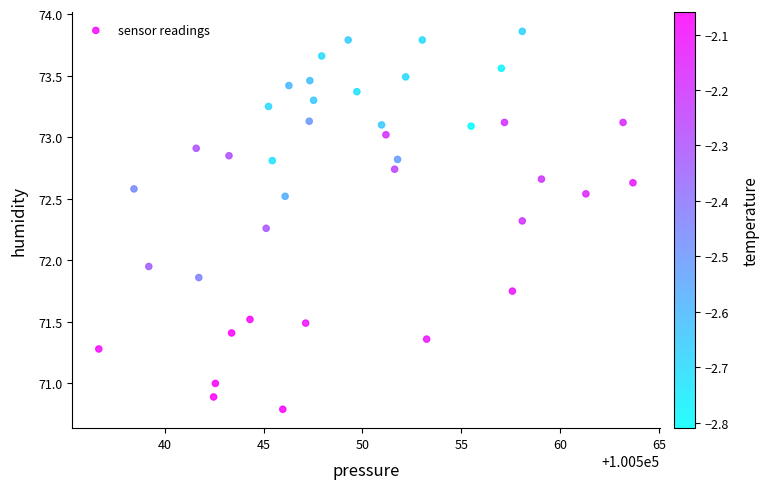

What is the range of X values (max minus min)?

27.0